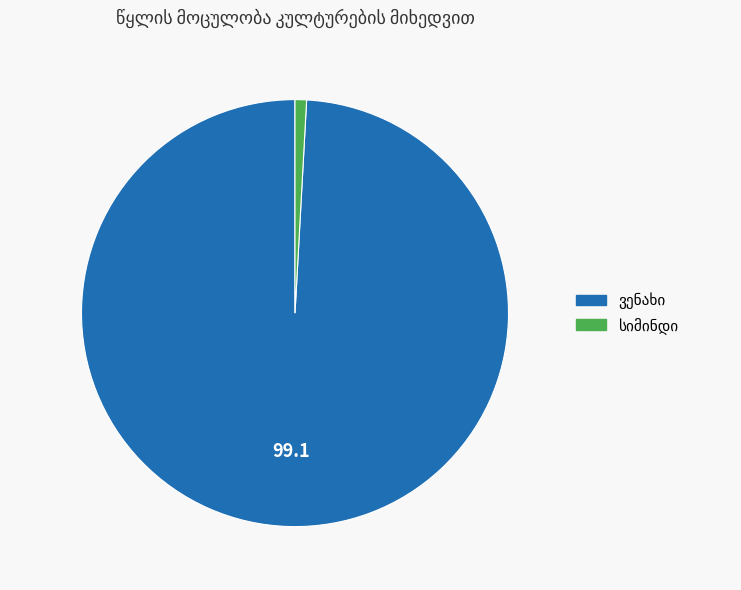

Does any single category account for the majority?

Yes